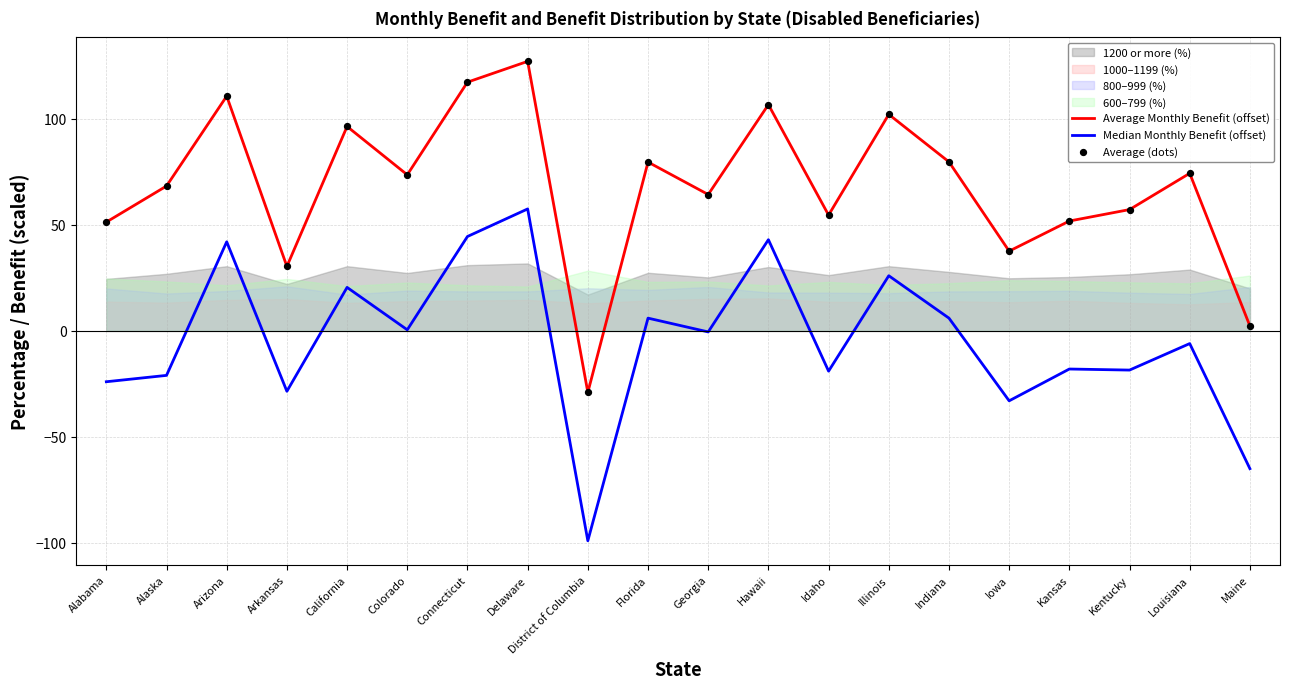

At how many categories does at least one series exceed -17?

19